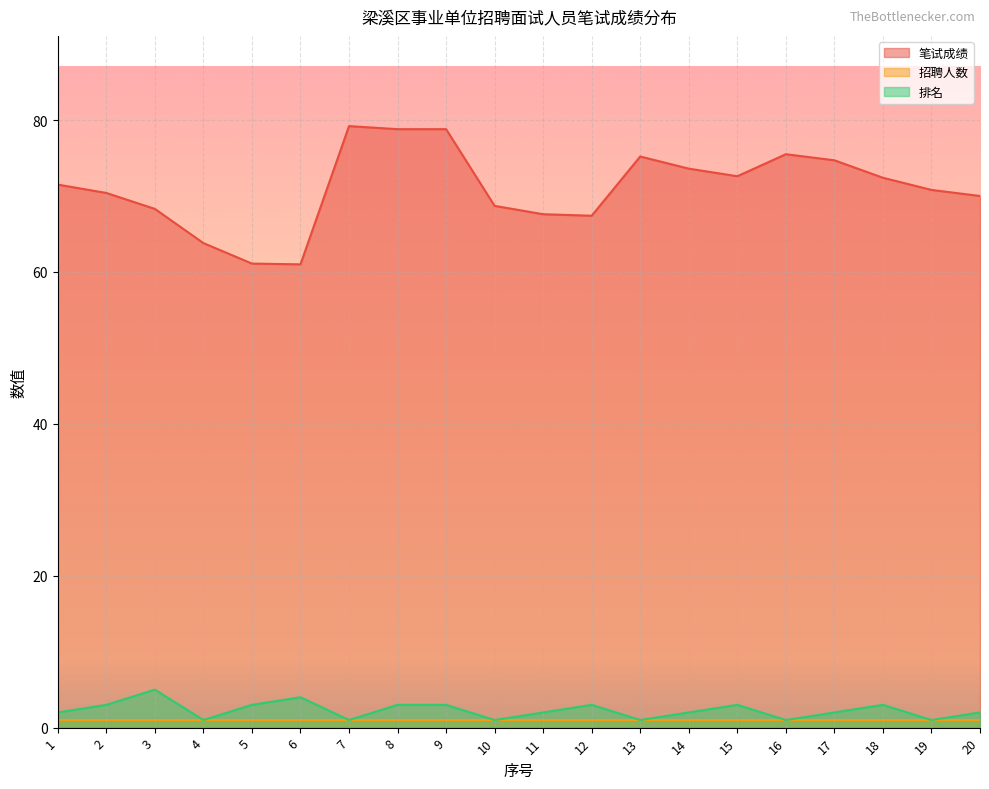

The 招聘人数 series shows 1.0 at 16. True or false?

True